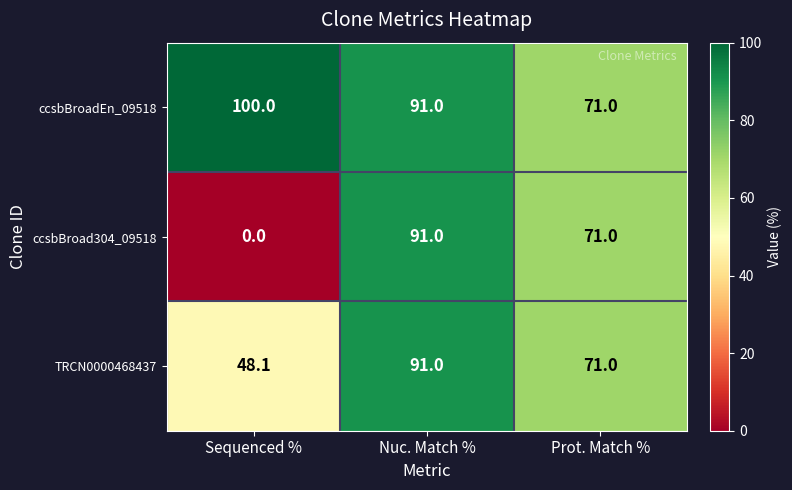

Rank the series at Sequenced % from lowest to highest value.

ccsbBroad304_09518, TRCN0000468437, ccsbBroadEn_09518